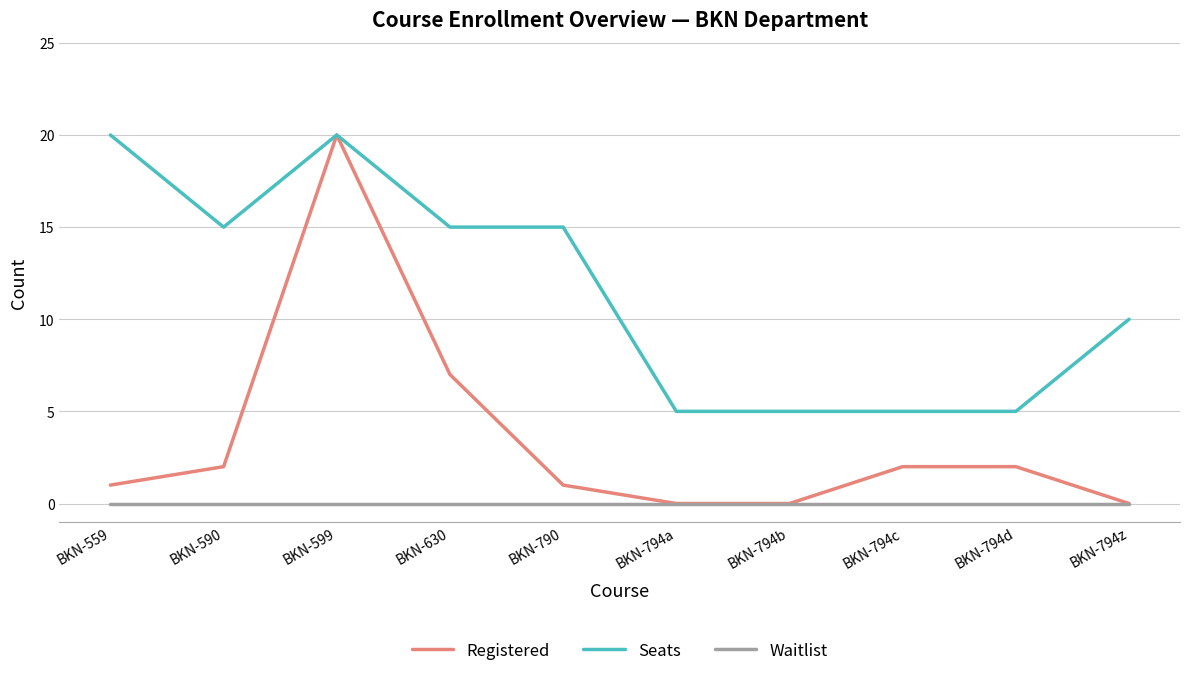

What is the sum of all Registered values?

35